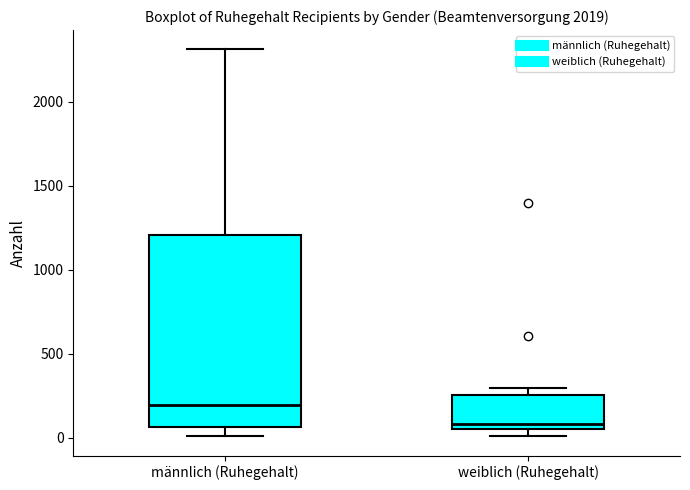

Where is the lower edge of the box for weiblich (Ruhegehalt) on the y-axis? The values are not printed on the chart, so give them approximately, as read against the axis.

50